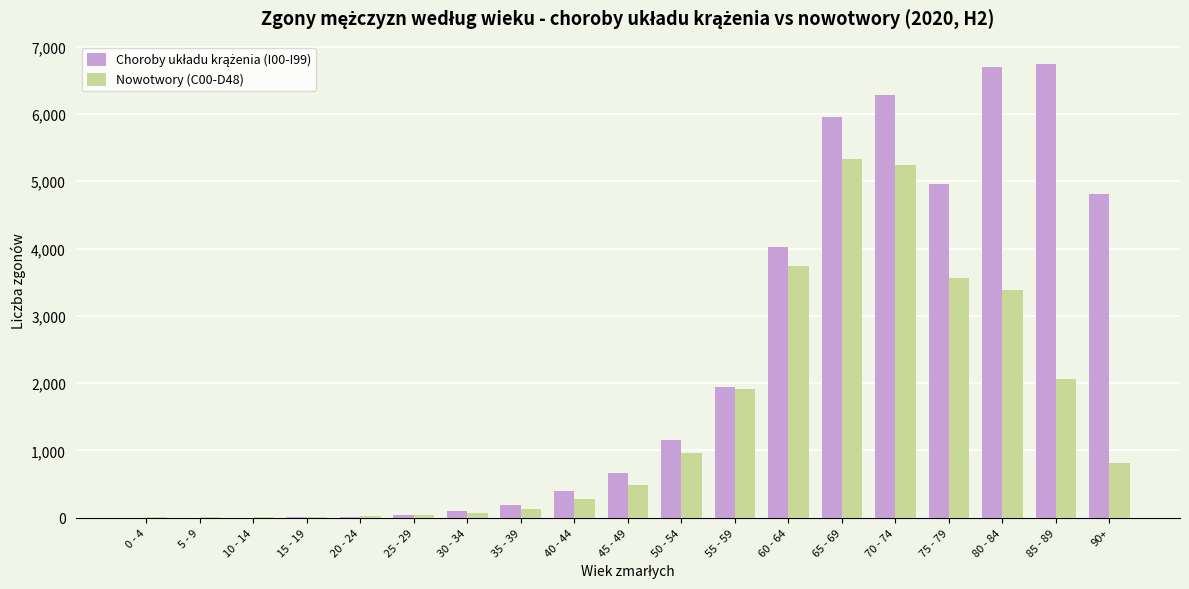

What is the maximum value for Nowotwory (C00-D48)?

5330